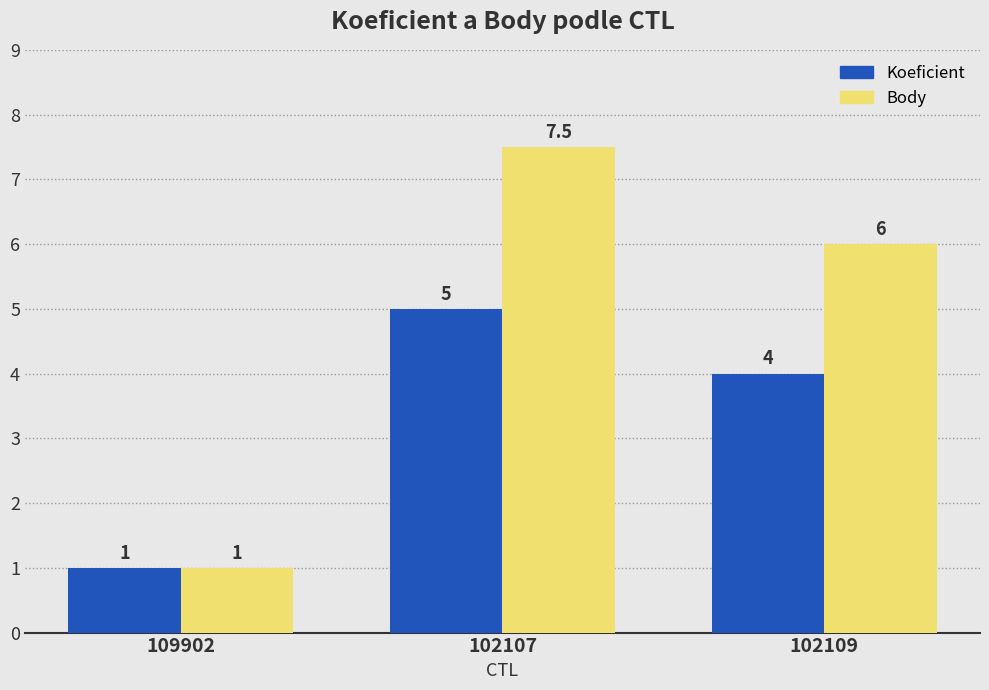

How many distinct data groups are displayed?

2